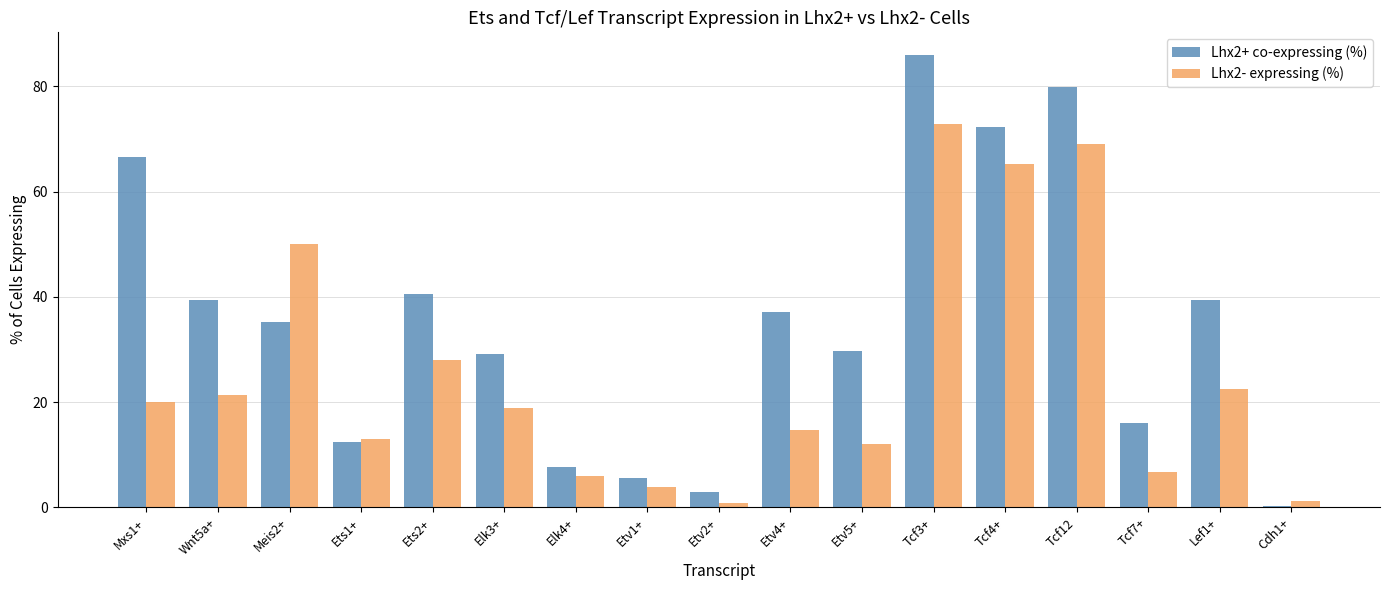

At which label does Lhx2+ co-expressing (%) first exceed 35?

Mxs1+